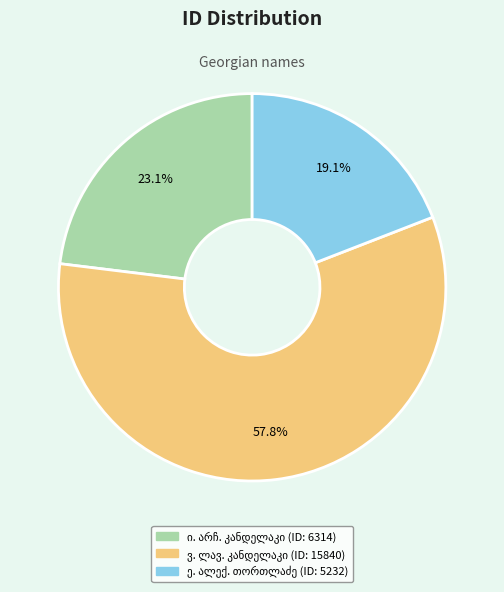

Does any single category account for the majority?

Yes